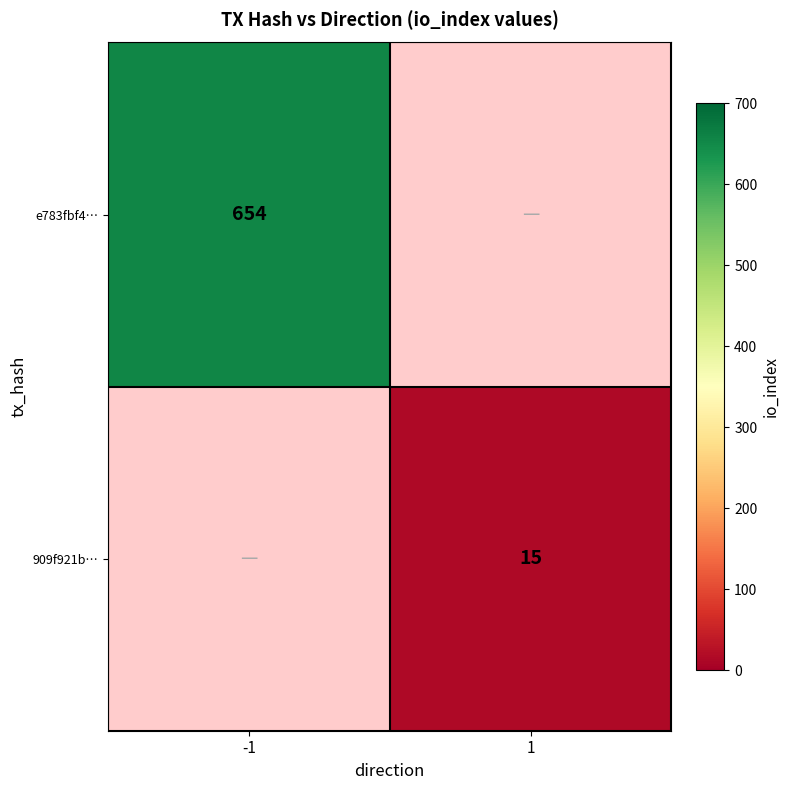

The e783fbf4… series shows 654 at -1. True or false?

True